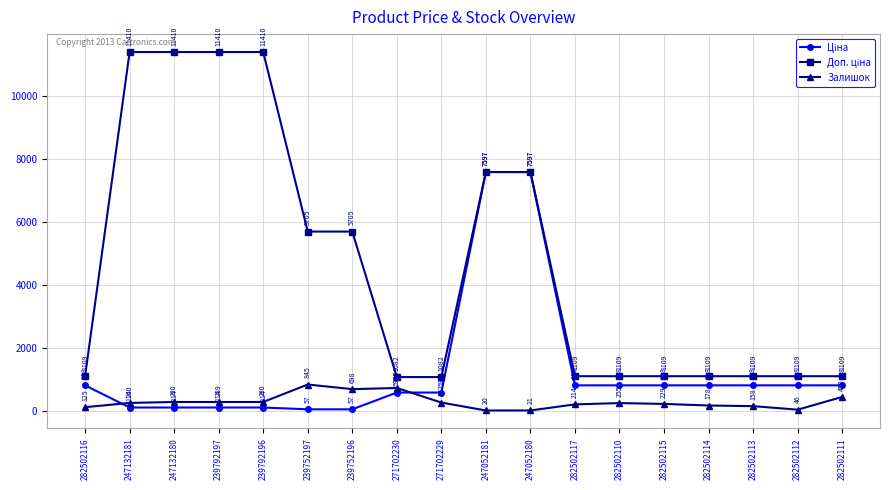

How many interior local peaks does the Залишок series have?

4